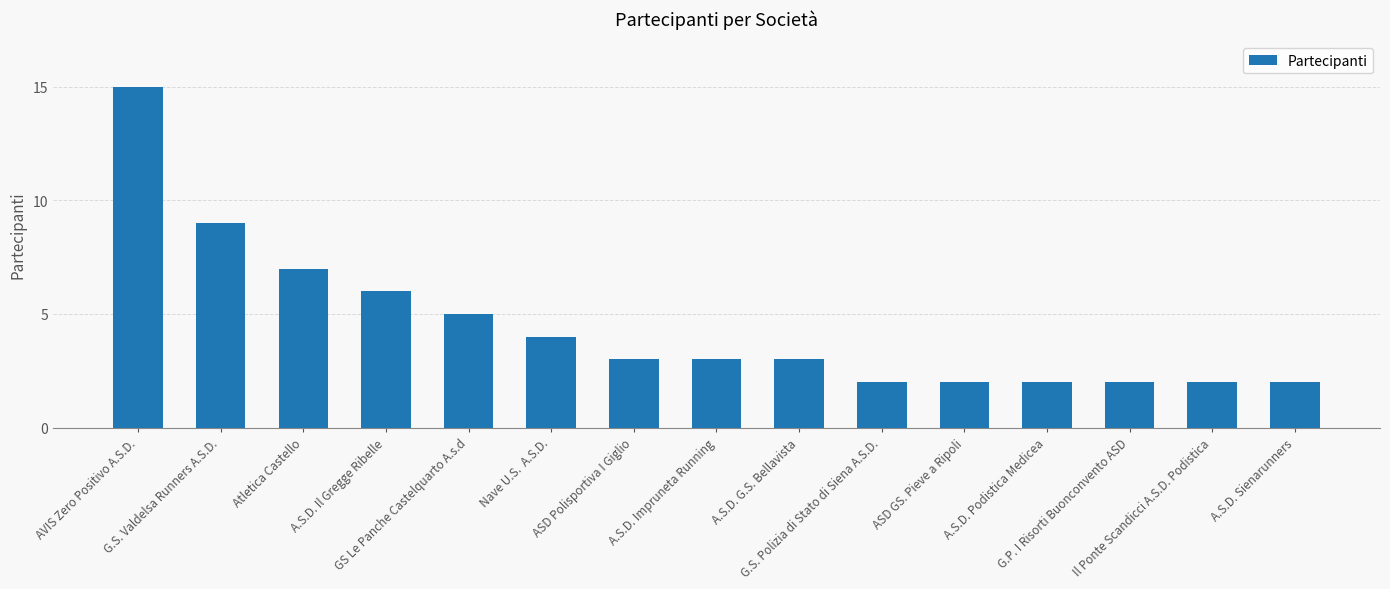

Reading left to right, extract all data points from this chart.

AVIS Zero Positivo A.S.D.=15	G.S. Valdelsa Runners A.S.D.=9	Atletica Castello=7	A.S.D. Il Gregge Ribelle=6	GS Le Panche Castelquarto A.s.d=5	Nave U.S.  A.S.D.=4	ASD Polisportiva I Giglio=3	A.S.D. Impruneta Running=3	A.S.D. G.S. Bellavista=3	G.S. Polizia di Stato di Siena A.S.D.=2	ASD GS. Pieve a Ripoli=2	A.S.D. Podistica Medicea=2	G.P. I Risorti Buonconvento ASD=2	Il Ponte Scandicci A.S.D. Podistica=2	A.S.D. Sienarunners=2